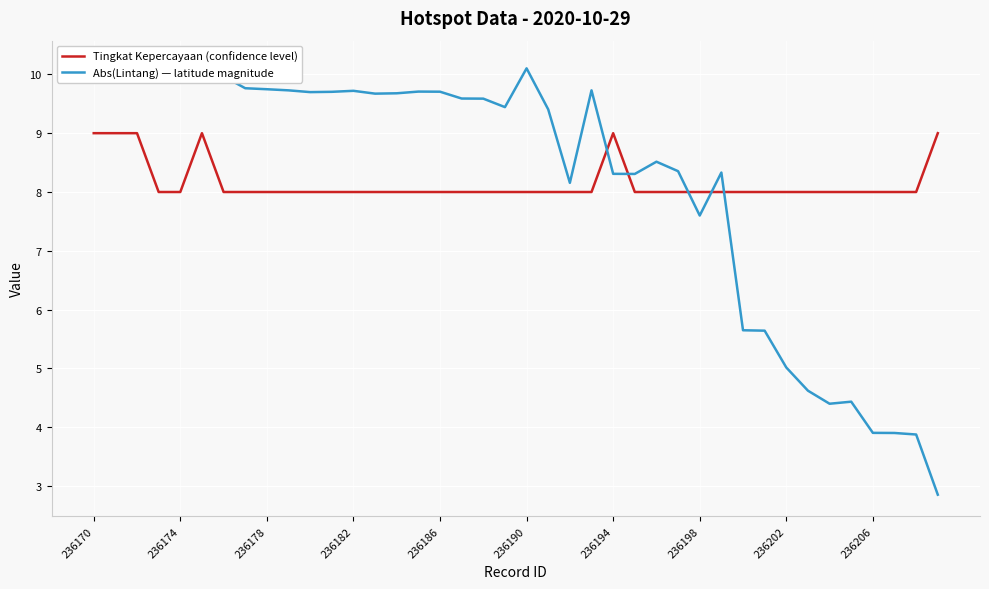

How many data points in Tingkat Kepercayaan (confidence level) are above 8?

6